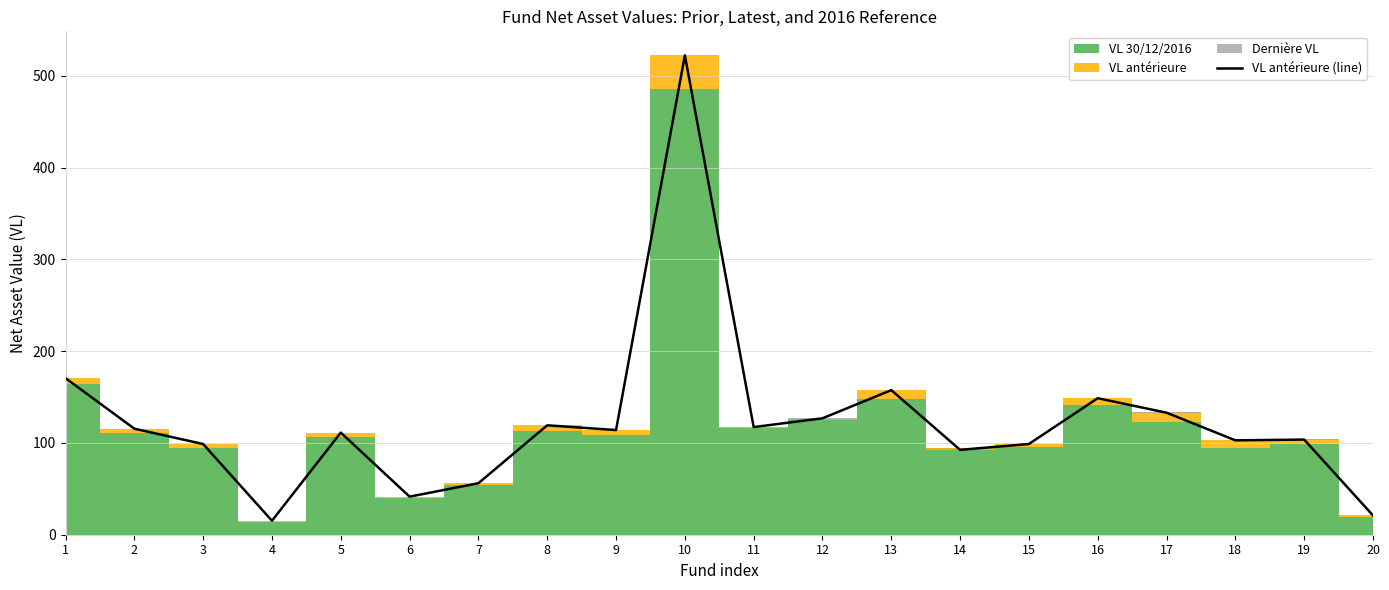

What is the sum of all values?

2467.2